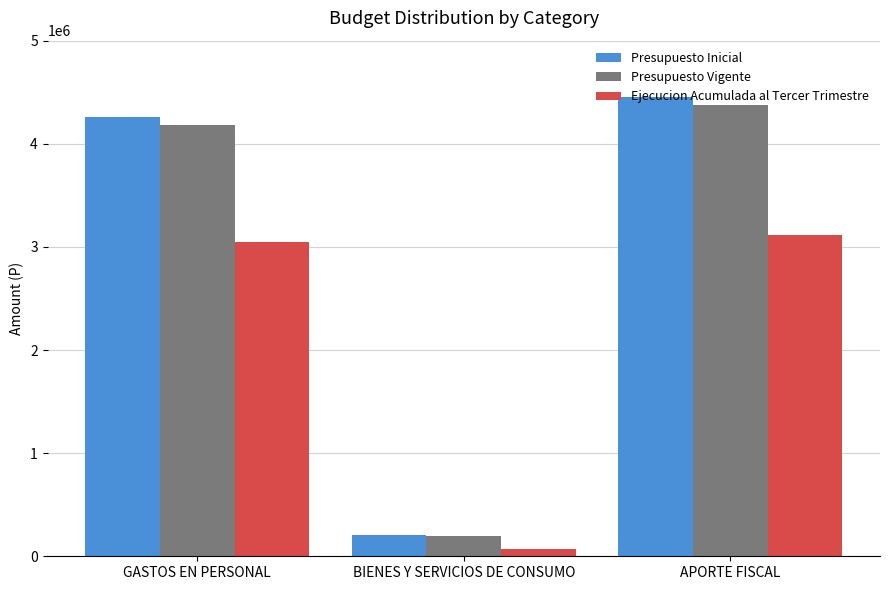

Does the chart contain stacked bars?

No